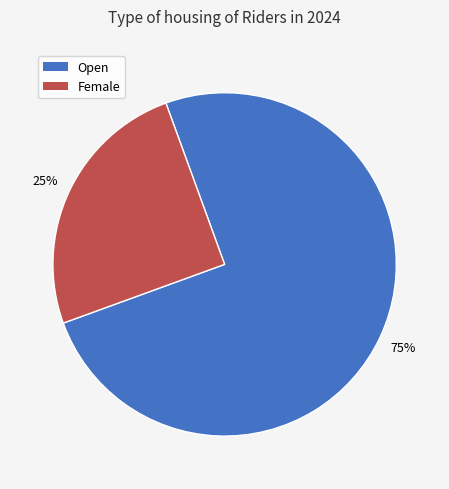

To the nearest percent, what is the average slice percentage?

50%